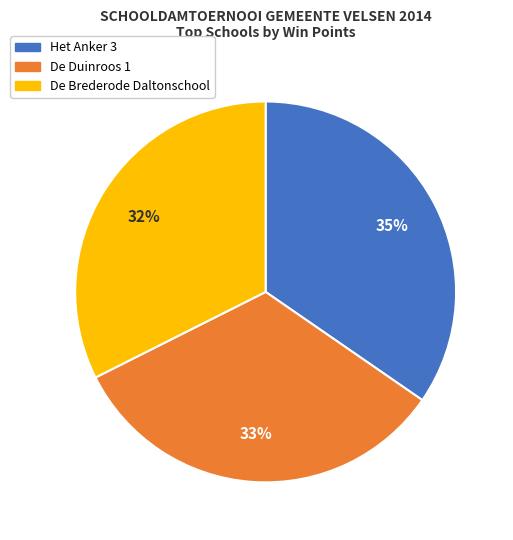

Is there any slice that represents more than half of the pie?

No